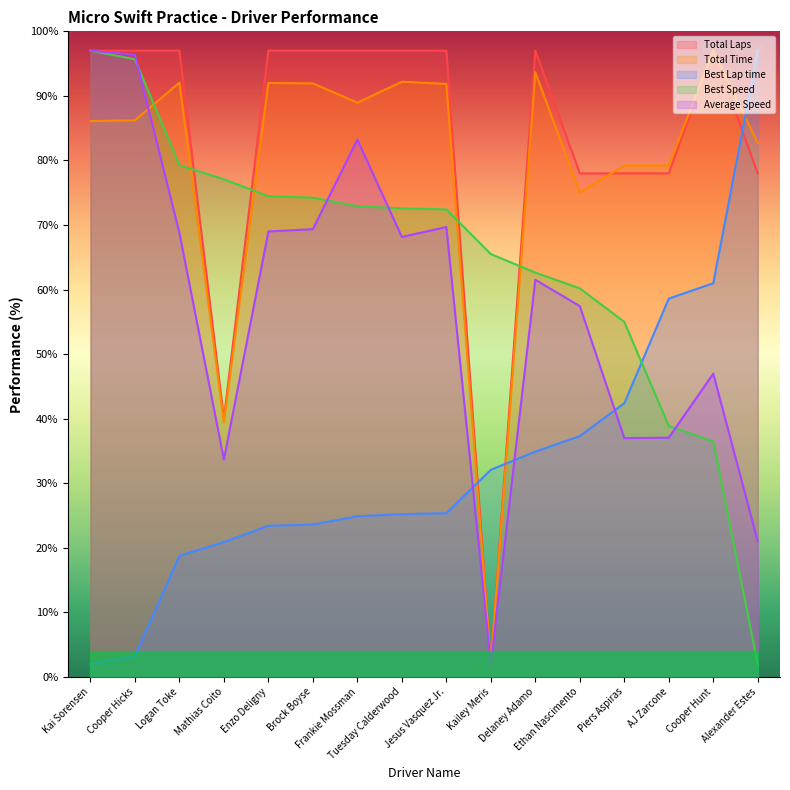

Reading left to right, list all the values displayed in this chart.

Total Laps: Kai Sorensen=97.0	Cooper Hicks=97.0	Logan Toke=97.0	Mathias Coito=40.0	Enzo Deligny=97.0	Brock Boyse=97.0	Frankie Mossman=97.0	Tuesday Calderwood=97.0	Jesus Vasquez Jr.=97.0	Kailey Meris=2.0	Delaney Adamo=97.0	Ethan Nascimento=78.0	Piers Aspiras=78.0	AJ Zarcone=78.0	Cooper Hunt=97.0	Alexander Estes=78.0
Total Time: Kai Sorensen=86.1	Cooper Hicks=86.2	Logan Toke=92.1	Mathias Coito=39.4	Enzo Deligny=92.0	Brock Boyse=91.9	Frankie Mossman=88.9	Tuesday Calderwood=92.2	Jesus Vasquez Jr.=91.9	Kailey Meris=2.0	Delaney Adamo=93.7	Ethan Nascimento=75.0	Piers Aspiras=79.2	AJ Zarcone=79.2	Cooper Hunt=97.0	Alexander Estes=82.7
Best Lap time: Kai Sorensen=2.0	Cooper Hicks=3.3	Logan Toke=18.8	Mathias Coito=20.9	Enzo Deligny=23.4	Brock Boyse=23.6	Frankie Mossman=24.9	Tuesday Calderwood=25.2	Jesus Vasquez Jr.=25.4	Kailey Meris=32.1	Delaney Adamo=34.9	Ethan Nascimento=37.3	Piers Aspiras=42.4	AJ Zarcone=58.6	Cooper Hunt=61.0	Alexander Estes=97.0
Best Speed: Kai Sorensen=97.0	Cooper Hicks=95.7	Logan Toke=79.3	Mathias Coito=77.1	Enzo Deligny=74.5	Brock Boyse=74.2	Frankie Mossman=72.9	Tuesday Calderwood=72.6	Jesus Vasquez Jr.=72.4	Kailey Meris=65.5	Delaney Adamo=62.6	Ethan Nascimento=60.2	Piers Aspiras=55.0	AJ Zarcone=38.8	Cooper Hunt=36.5	Alexander Estes=2.0
Average Speed: Kai Sorensen=97.0	Cooper Hicks=96.4	Logan Toke=68.8	Mathias Coito=33.7	Enzo Deligny=69.0	Brock Boyse=69.4	Frankie Mossman=83.2	Tuesday Calderwood=68.2	Jesus Vasquez Jr.=69.7	Kailey Meris=2.0	Delaney Adamo=61.5	Ethan Nascimento=57.4	Piers Aspiras=37.0	AJ Zarcone=37.1	Cooper Hunt=47.0	Alexander Estes=21.0